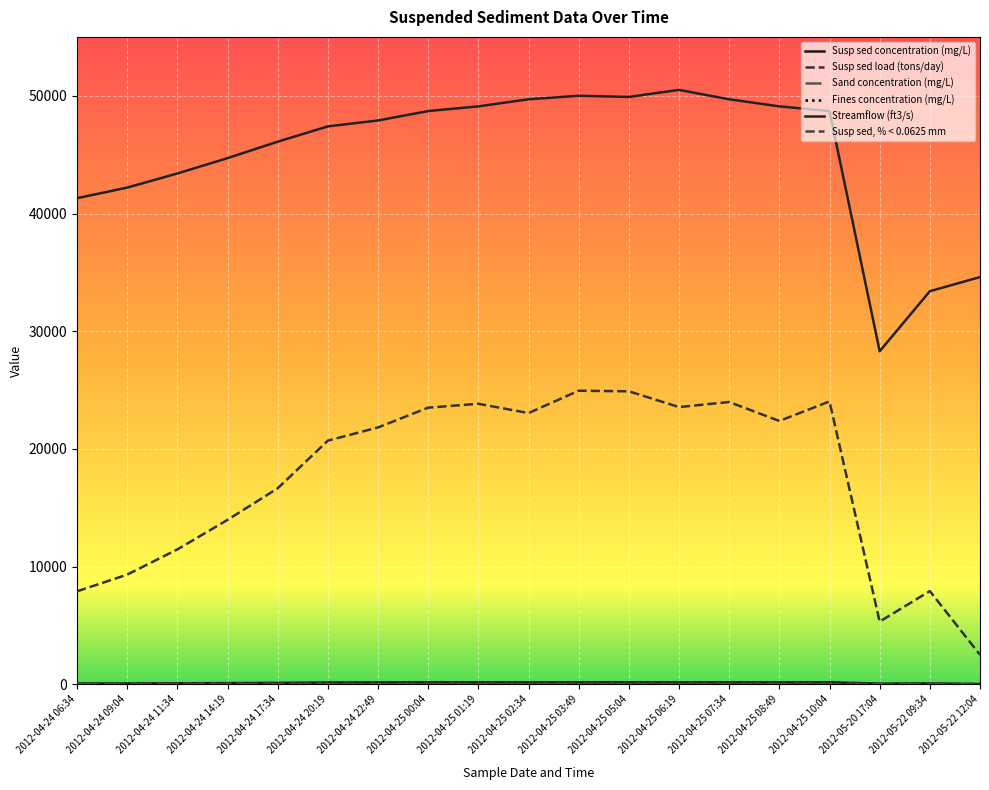

True or false: Susp sed concentration (mg/L) has a value of 52.9 at 2012-04-25 02:34.

False